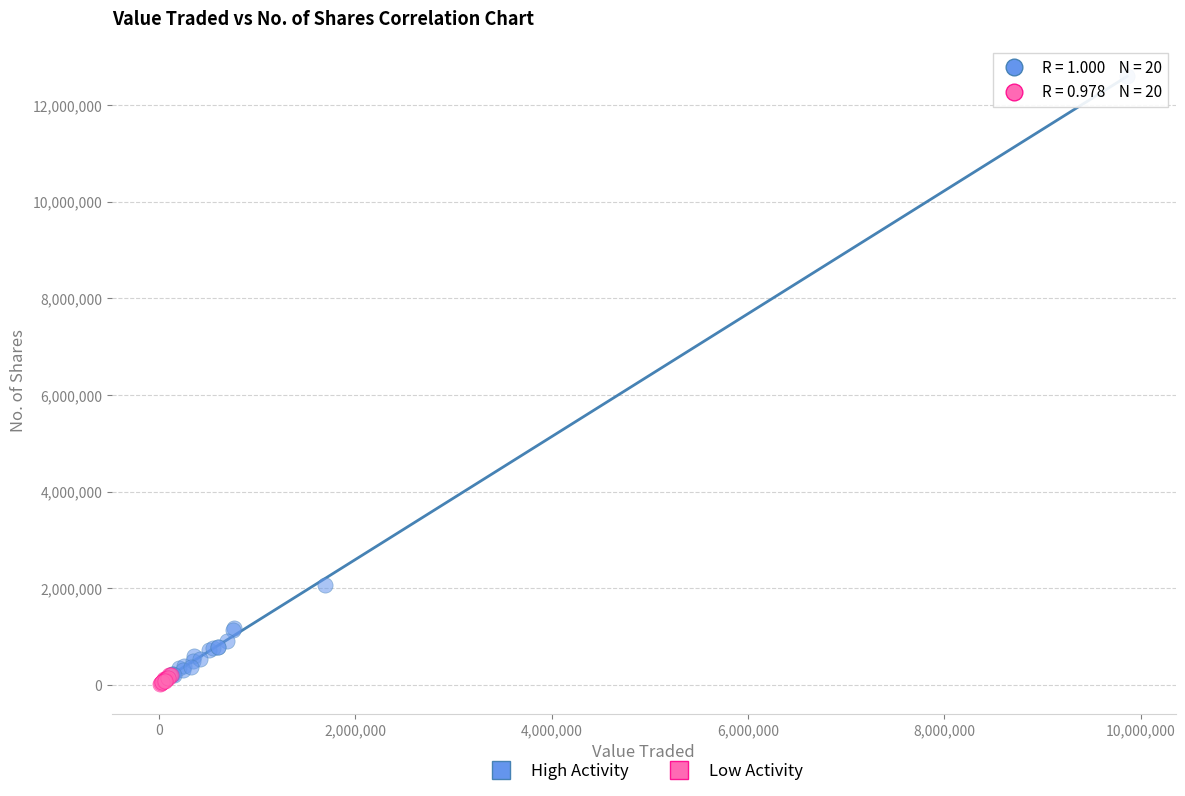

Which series has the widest spread of Y values?

High Activity